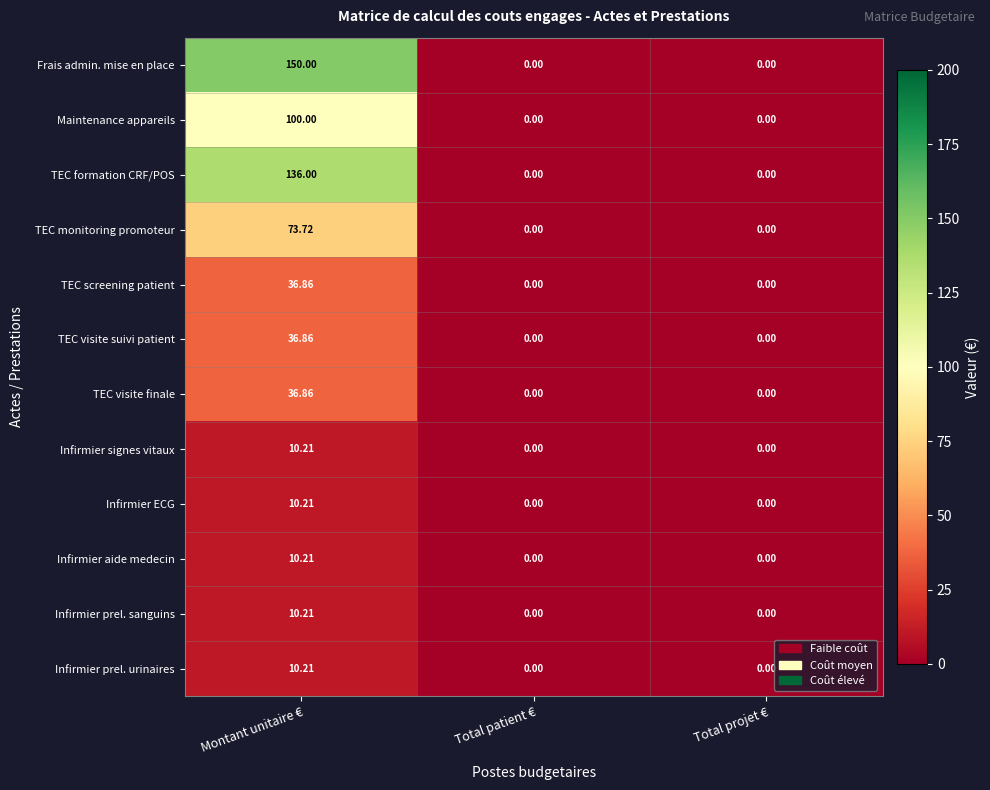

Which series has the largest total across all categories?

Frais admin. mise en place